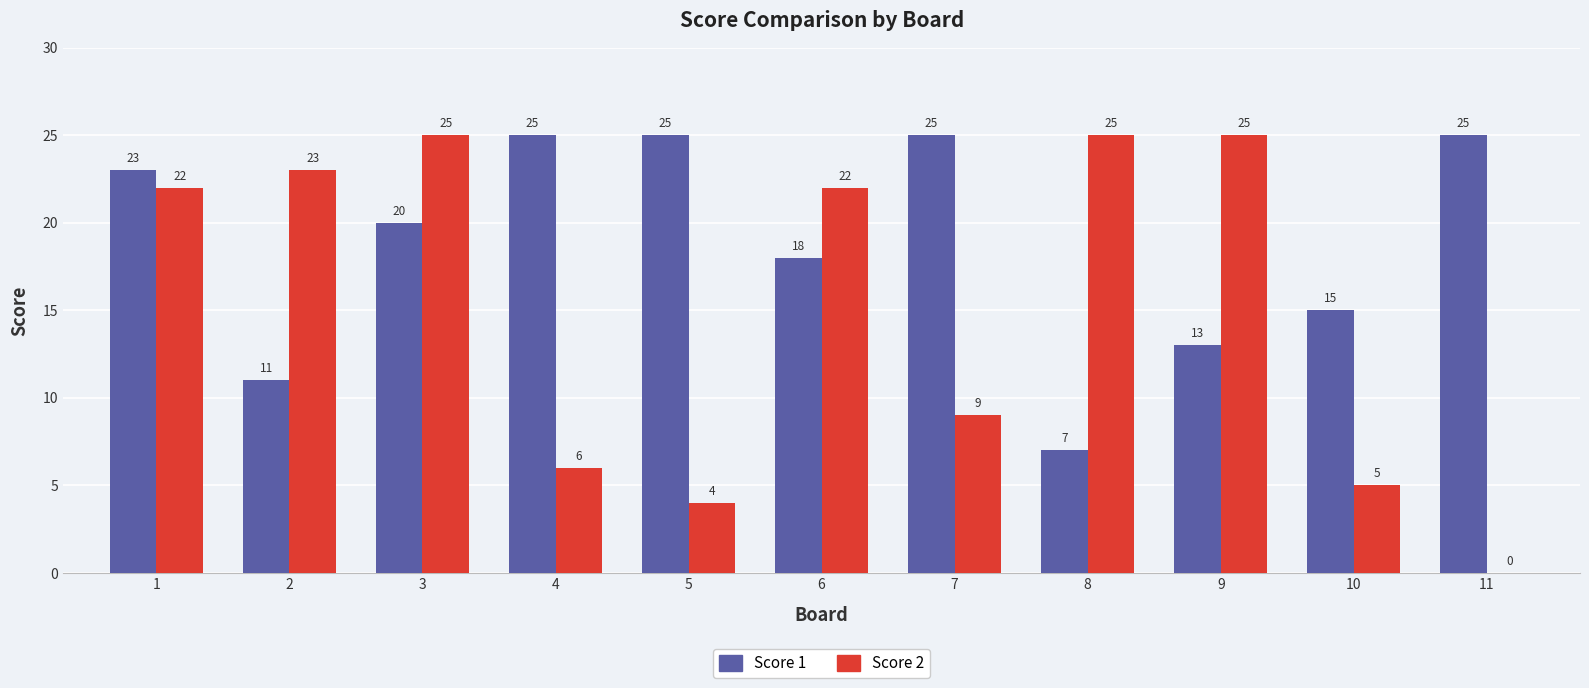

What is the total value across all series at 2?

34